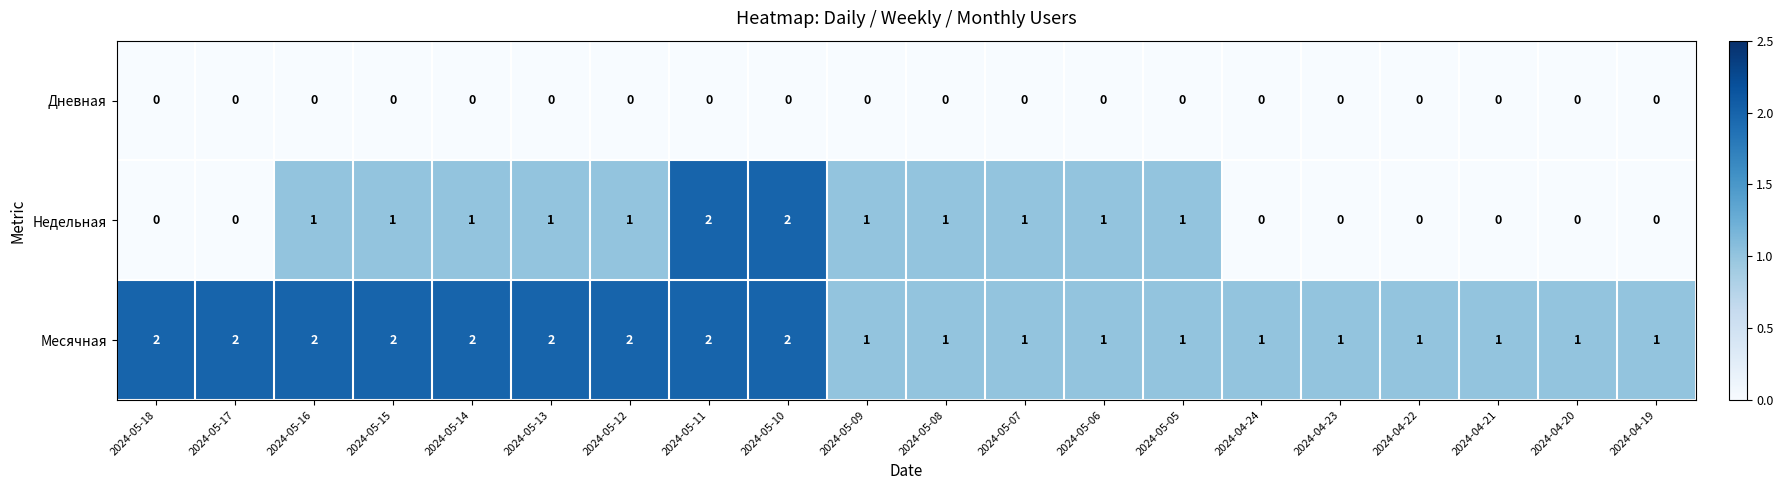

True or false: Месячная has a value of 0 at 2024-05-08.

False